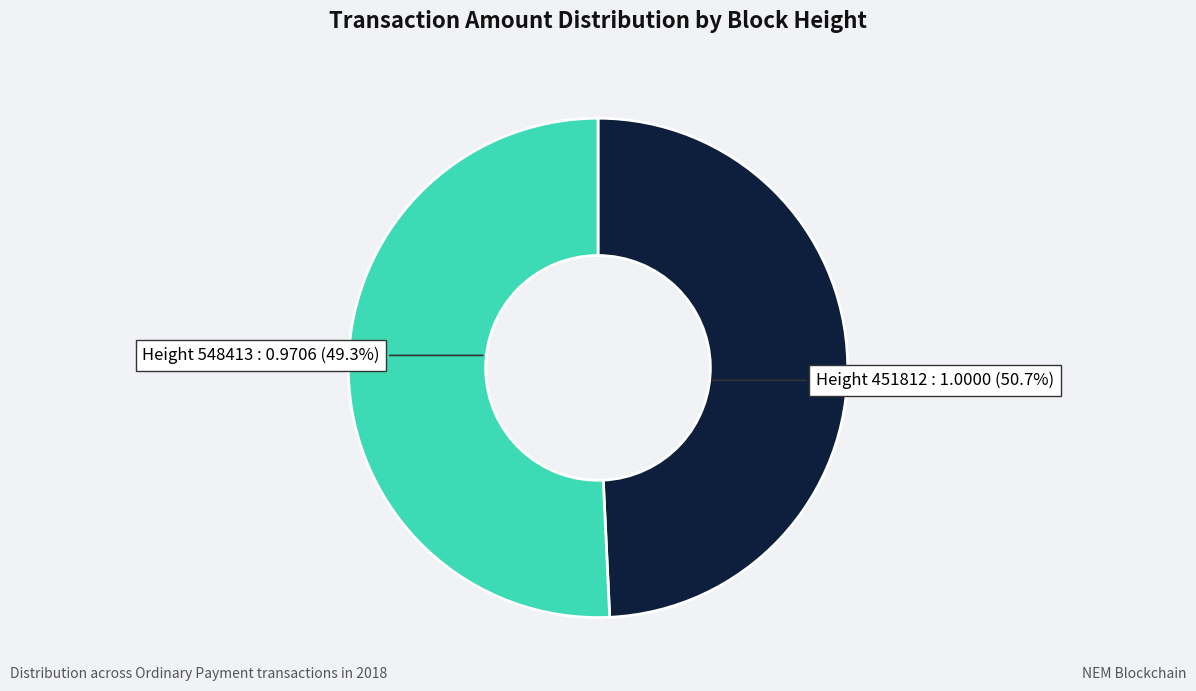

To the nearest percent, what is the average slice percentage?

50%